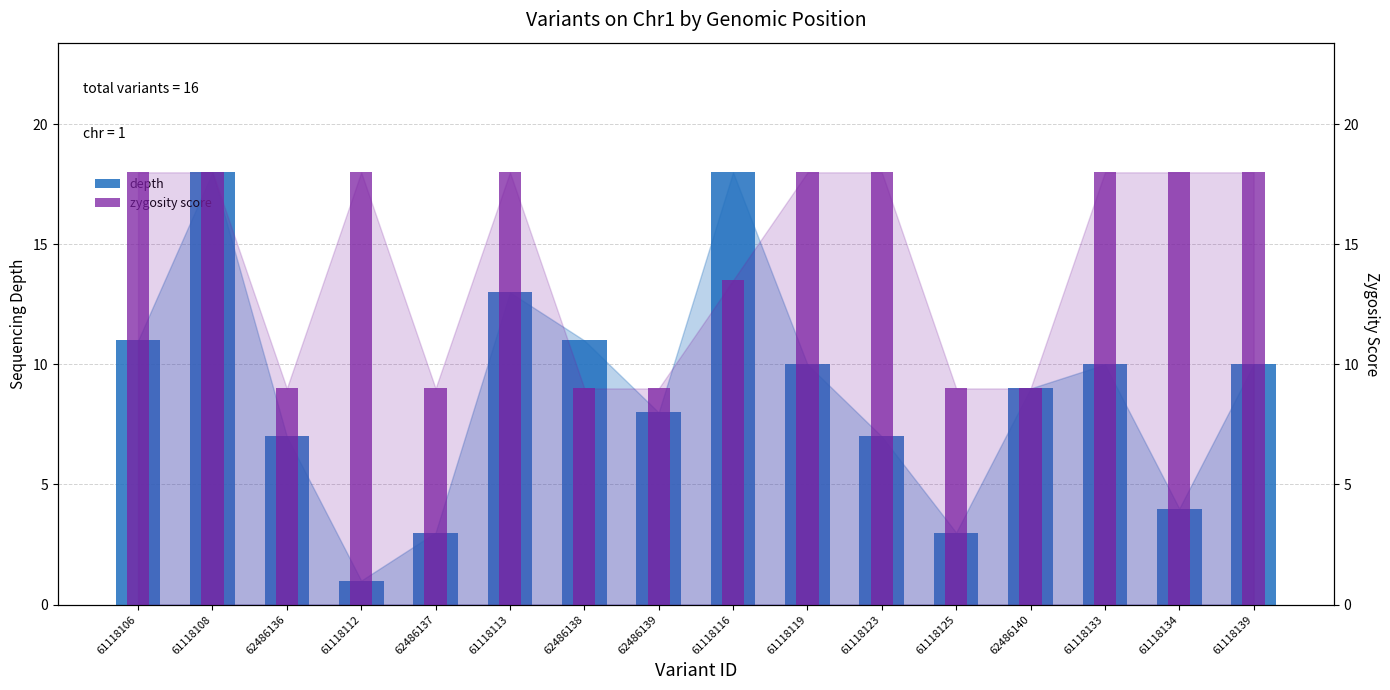

Reading left to right, list all the values displayed in this chart.

depth: 61118106=11.0	61118108=18.0	62486136=7.0	61118112=1.0	62486137=3.0	61118113=13.0	62486138=11.0	62486139=8.0	61118116=18.0	61118119=10.0	61118123=7.0	61118125=3.0	62486140=9.0	61118133=10.0	61118134=4.0	61118139=10.0
zygosity score: 61118106=18.0	61118108=18.0	62486136=9.0	61118112=18.0	62486137=9.0	61118113=18.0	62486138=9.0	62486139=9.0	61118116=13.5	61118119=18.0	61118123=18.0	61118125=9.0	62486140=9.0	61118133=18.0	61118134=18.0	61118139=18.0